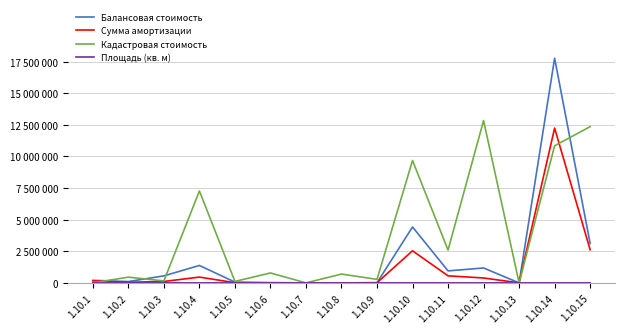

Is this an area chart (filled region under the line)?

No